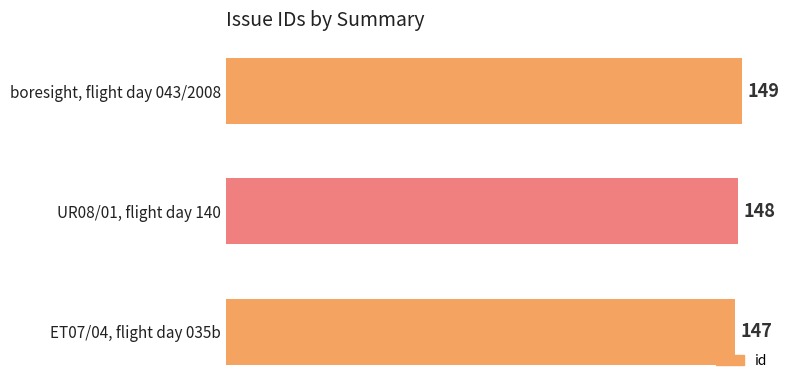

List the labels in order of value, smallest first.

ET07/04, flight day 035b, UR08/01, flight day 140, boresight, flight day 043/2008